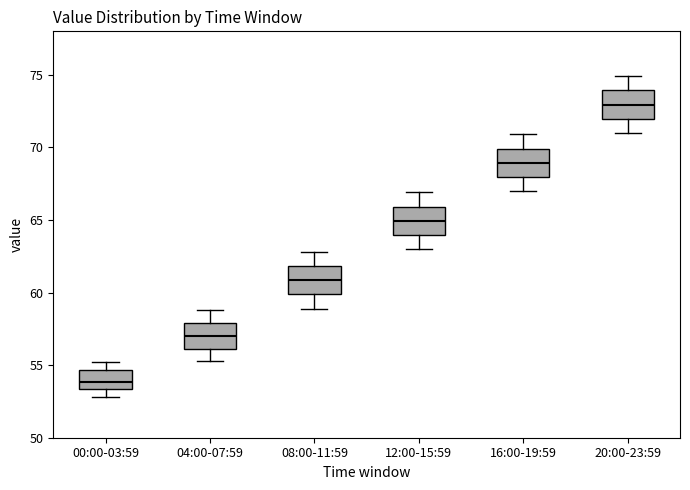

Where does the lower whisker of the box for 12:00-15:59 end on the y-axis? The values are not printed on the chart, so give them approximately, as read against the axis.

63.0